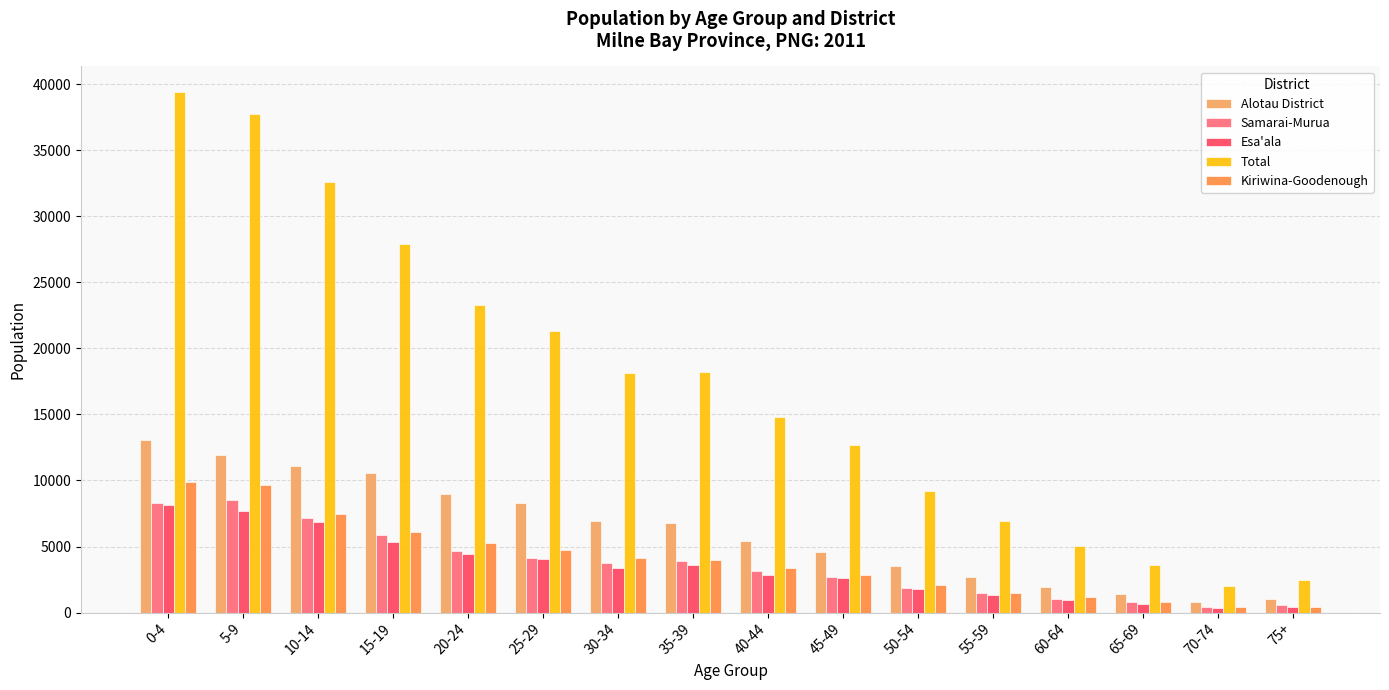

List the labels in order of Total value, largest first.

0-4, 5-9, 10-14, 15-19, 20-24, 25-29, 35-39, 30-34, 40-44, 45-49, 50-54, 55-59, 60-64, 65-69, 75+, 70-74